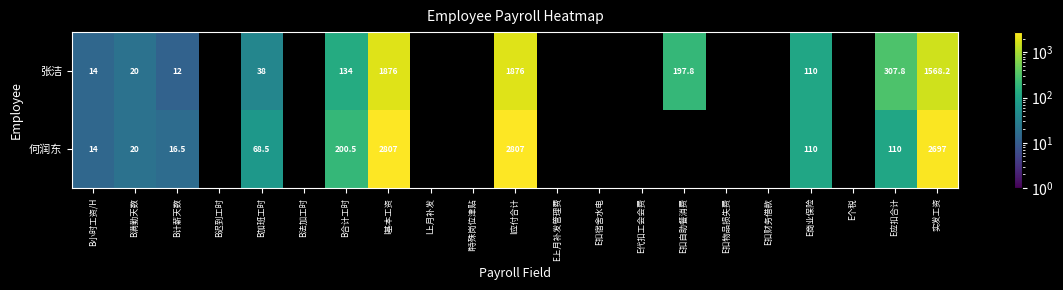

At B加班工时, list the series in order from smallest to largest.

张洁, 何润东